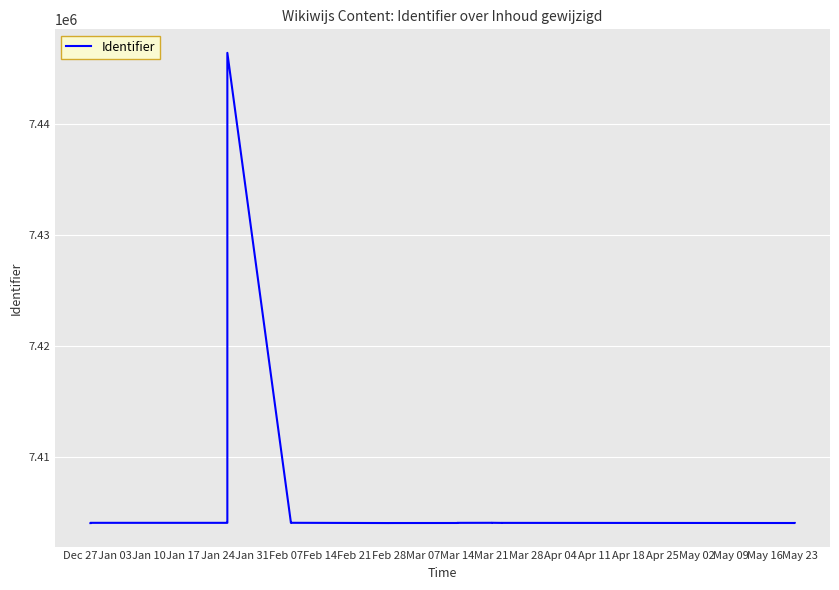

How many interior local valleys (lower than both neighbors) does the data have?

5